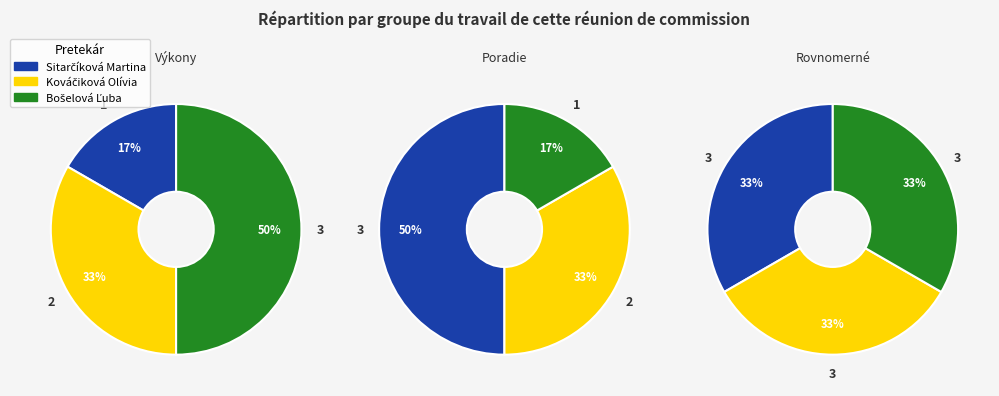

What is the change in value from Sitarčíková Martina to Kováčiková Olívia?

+1